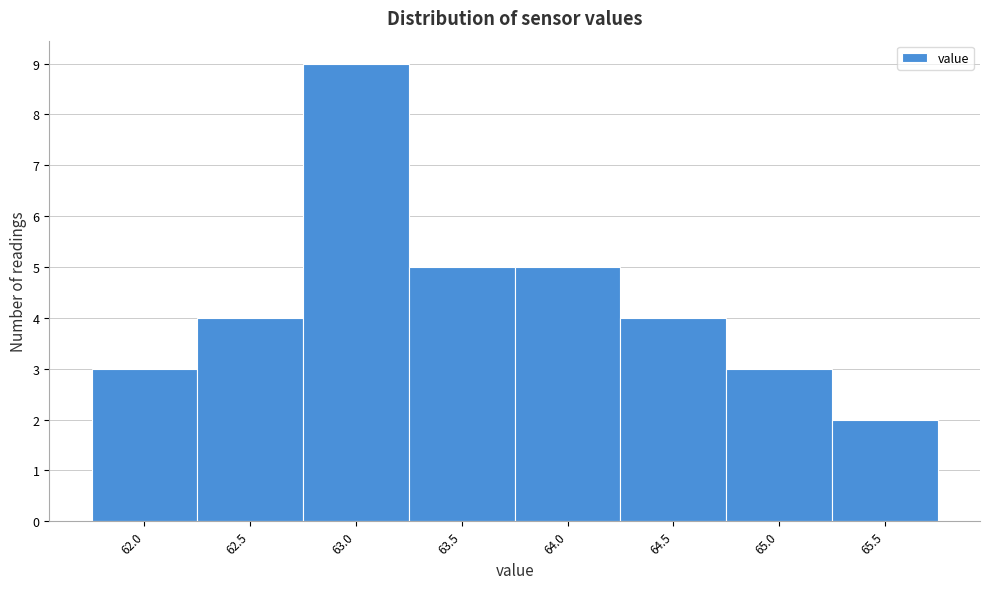

Reading left to right, extract all data points from this chart.

62.0=3	62.5=4	63.0=9	63.5=5	64.0=5	64.5=4	65.0=3	65.5=2